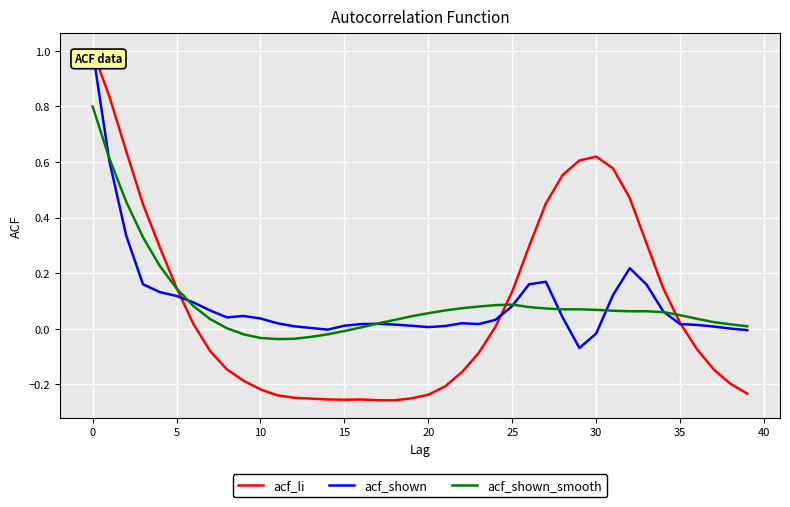

What is the greatest value displayed?

1.0